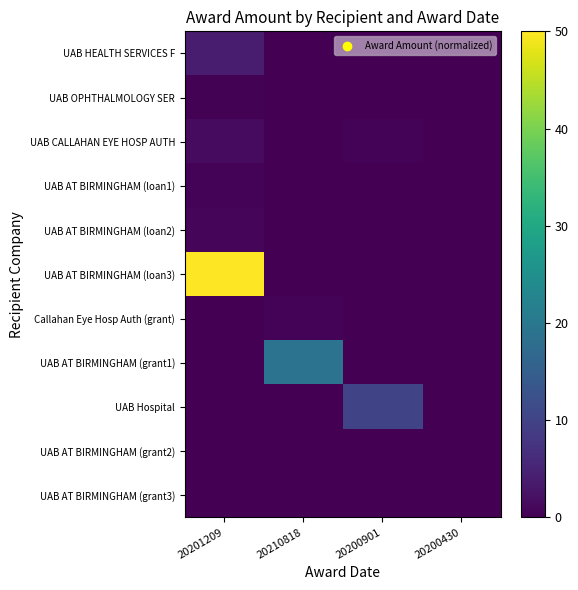

Reading left to right, extract all data points from this chart.

UAB HEALTH SERVICES F: 20201209=3.9	20210818=0.0	20200901=0.0	20200430=0.0
UAB OPHTHALMOLOGY SER: 20201209=0.2	20210818=0.0	20200901=0.0	20200430=0.0
UAB CALLAHAN EYE HOSP AUTH: 20201209=1.5	20210818=0.0	20200901=0.4	20200430=0.0
UAB AT BIRMINGHAM (loan1): 20201209=0.5	20210818=0.0	20200901=0.0	20200430=0.0
UAB AT BIRMINGHAM (loan2): 20201209=0.7	20210818=0.0	20200901=0.0	20200430=0.0
UAB AT BIRMINGHAM (loan3): 20201209=50.0	20210818=0.0	20200901=0.0	20200430=0.0
Callahan Eye Hosp Auth (grant): 20201209=0.0	20210818=0.4	20200901=0.0	20200430=0.0
UAB AT BIRMINGHAM (grant1): 20201209=0.0	20210818=19.1	20200901=0.0	20200430=0.0
UAB Hospital: 20201209=0.0	20210818=0.0	20200901=10.3	20200430=0.0
UAB AT BIRMINGHAM (grant2): 20201209=0.0	20210818=0.0	20200901=0.0	20200430=0.0
UAB AT BIRMINGHAM (grant3): 20201209=0.0	20210818=0.0	20200901=0.0	20200430=0.0